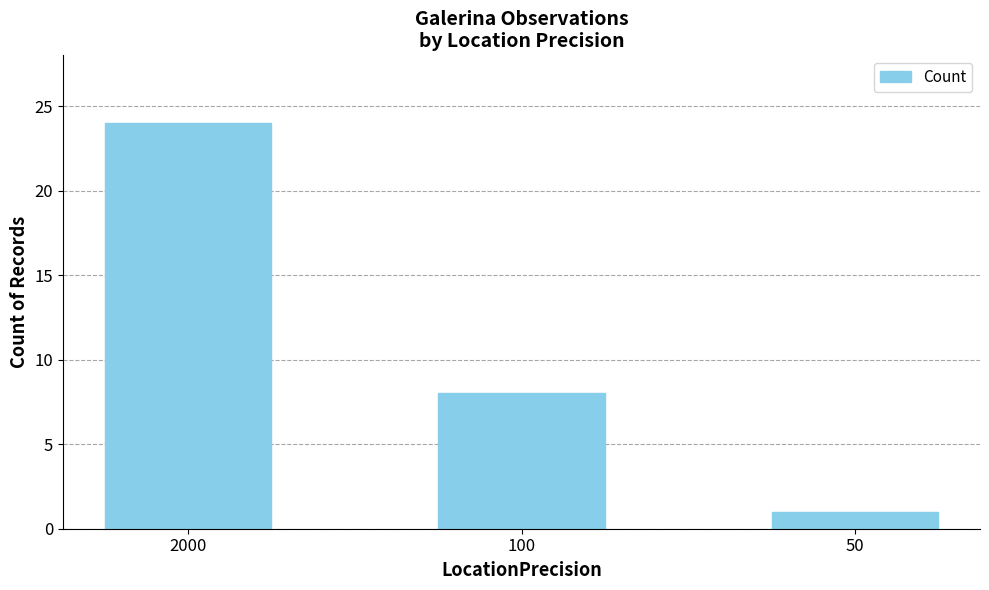

Rank the categories by value from highest to lowest.

2000, 100, 50